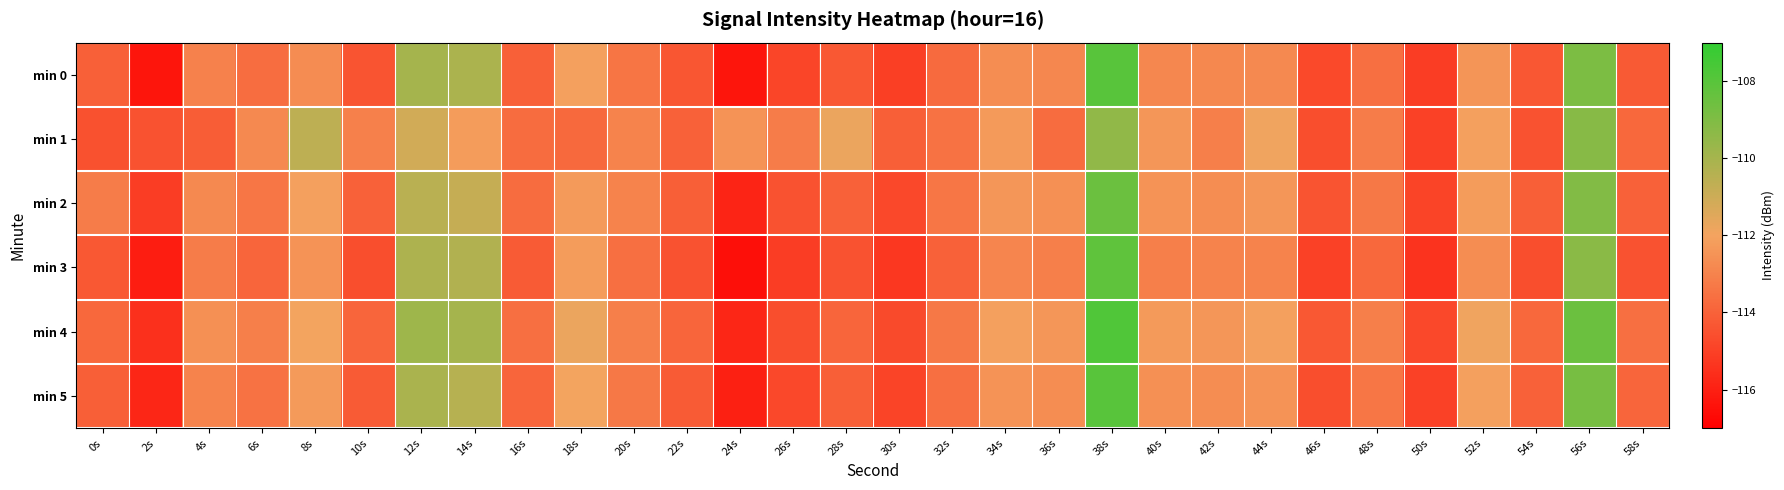

At how many categories does at least one series exceed -113?

16